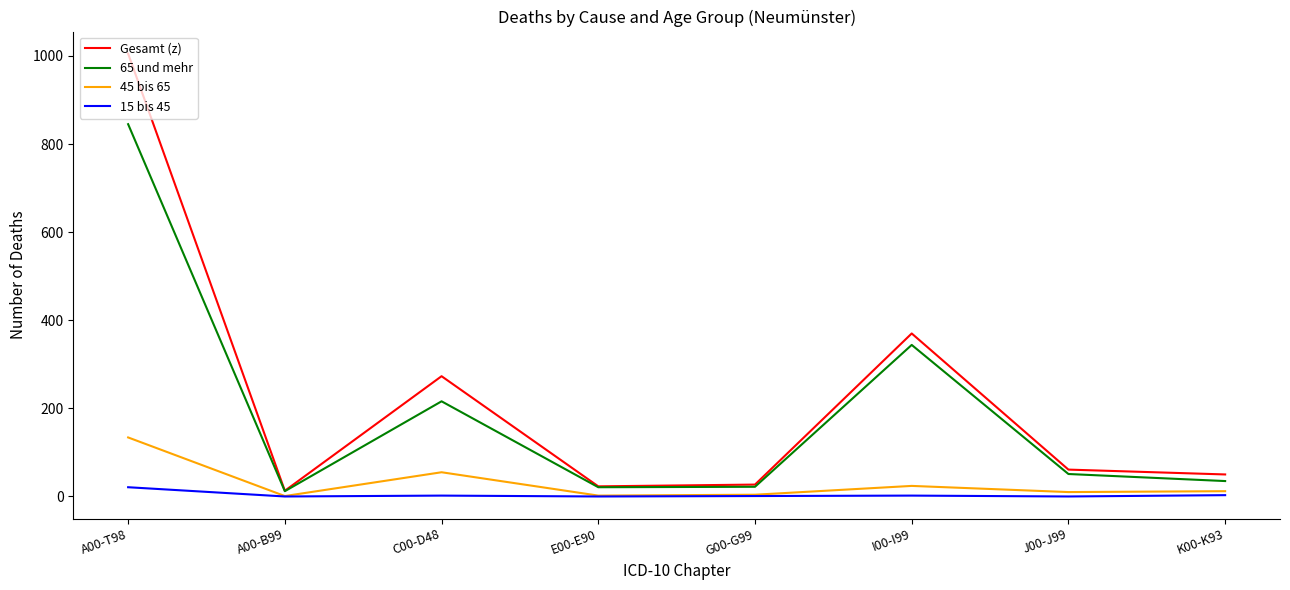

What is the maximum value for 45 bis 65?

134